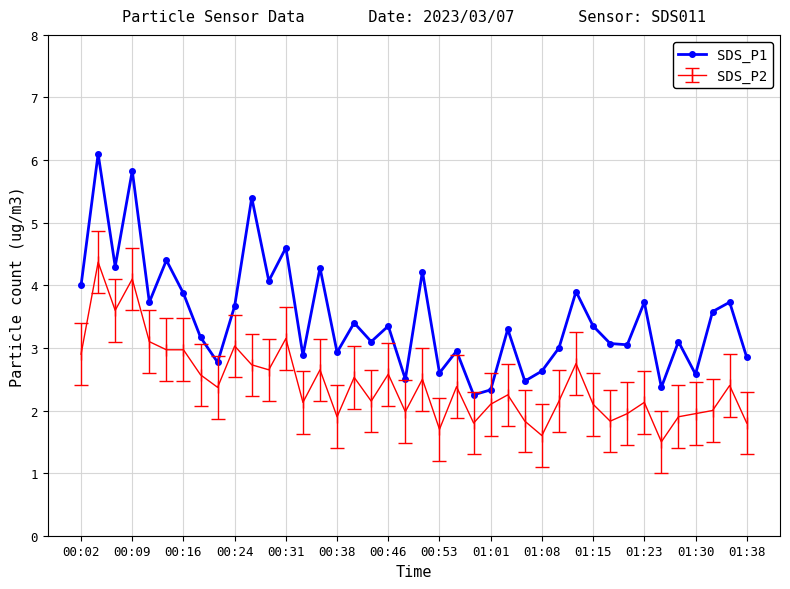

What is the difference between the second highest and second lowest values in the SDS_P2 series?

2.5